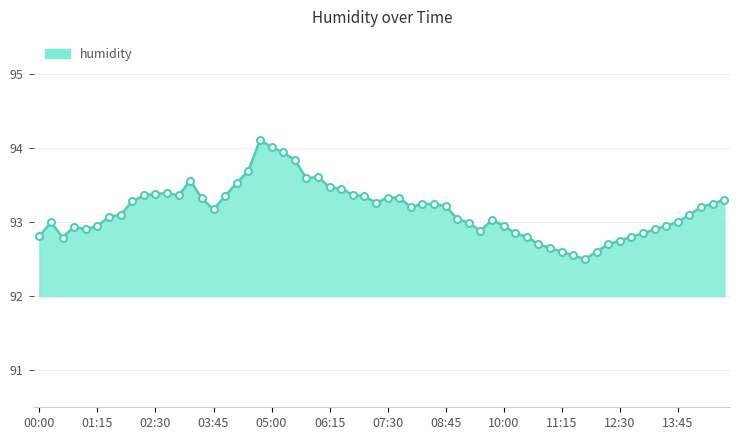

True or false: the data has more than 0 interior local peaks.

True